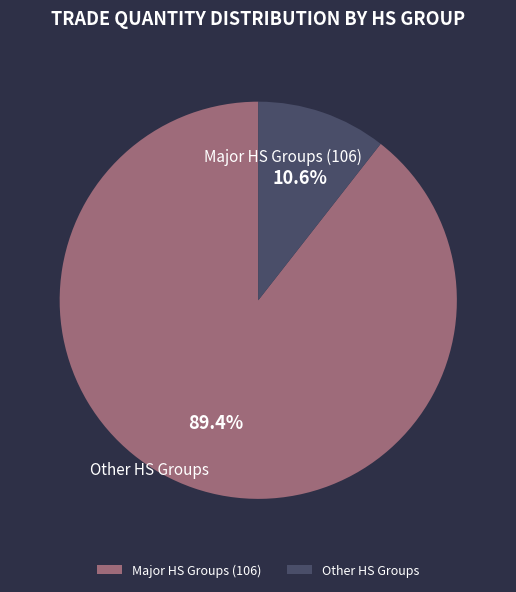

Is there a majority slice in this chart?

Yes